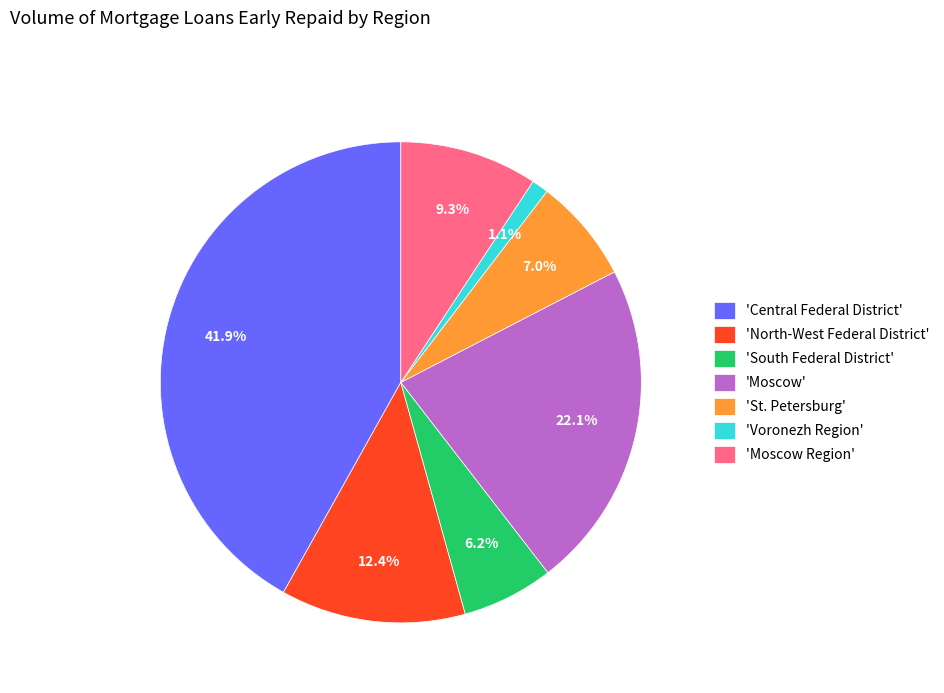

What is the total percentage of 'St. Petersburg' and 'Moscow Region'?

16.3%